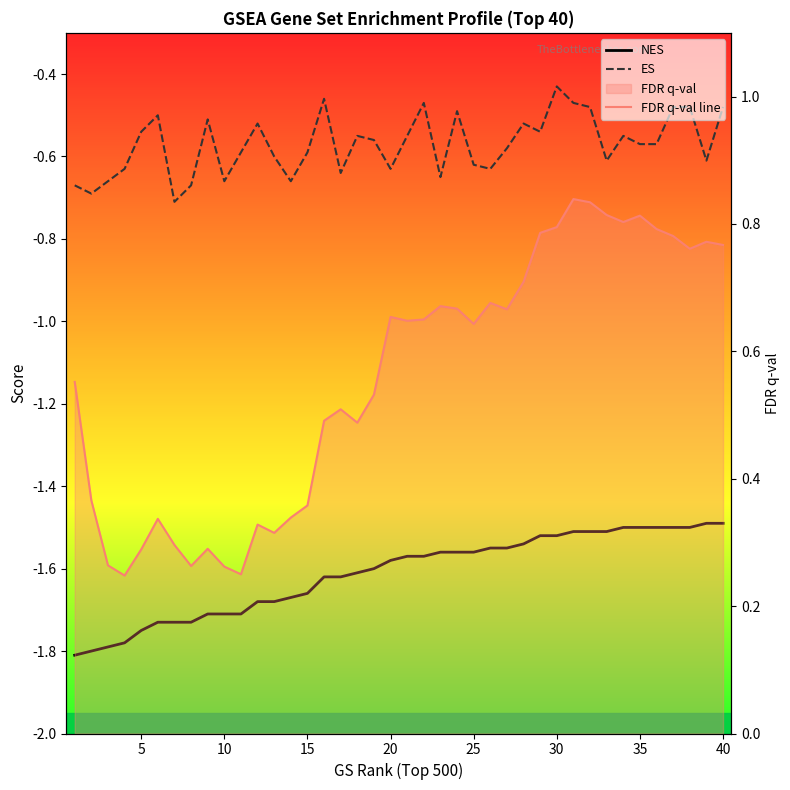

What is the difference between the second highest and second lowest values in the FDR q-val line series?

0.6